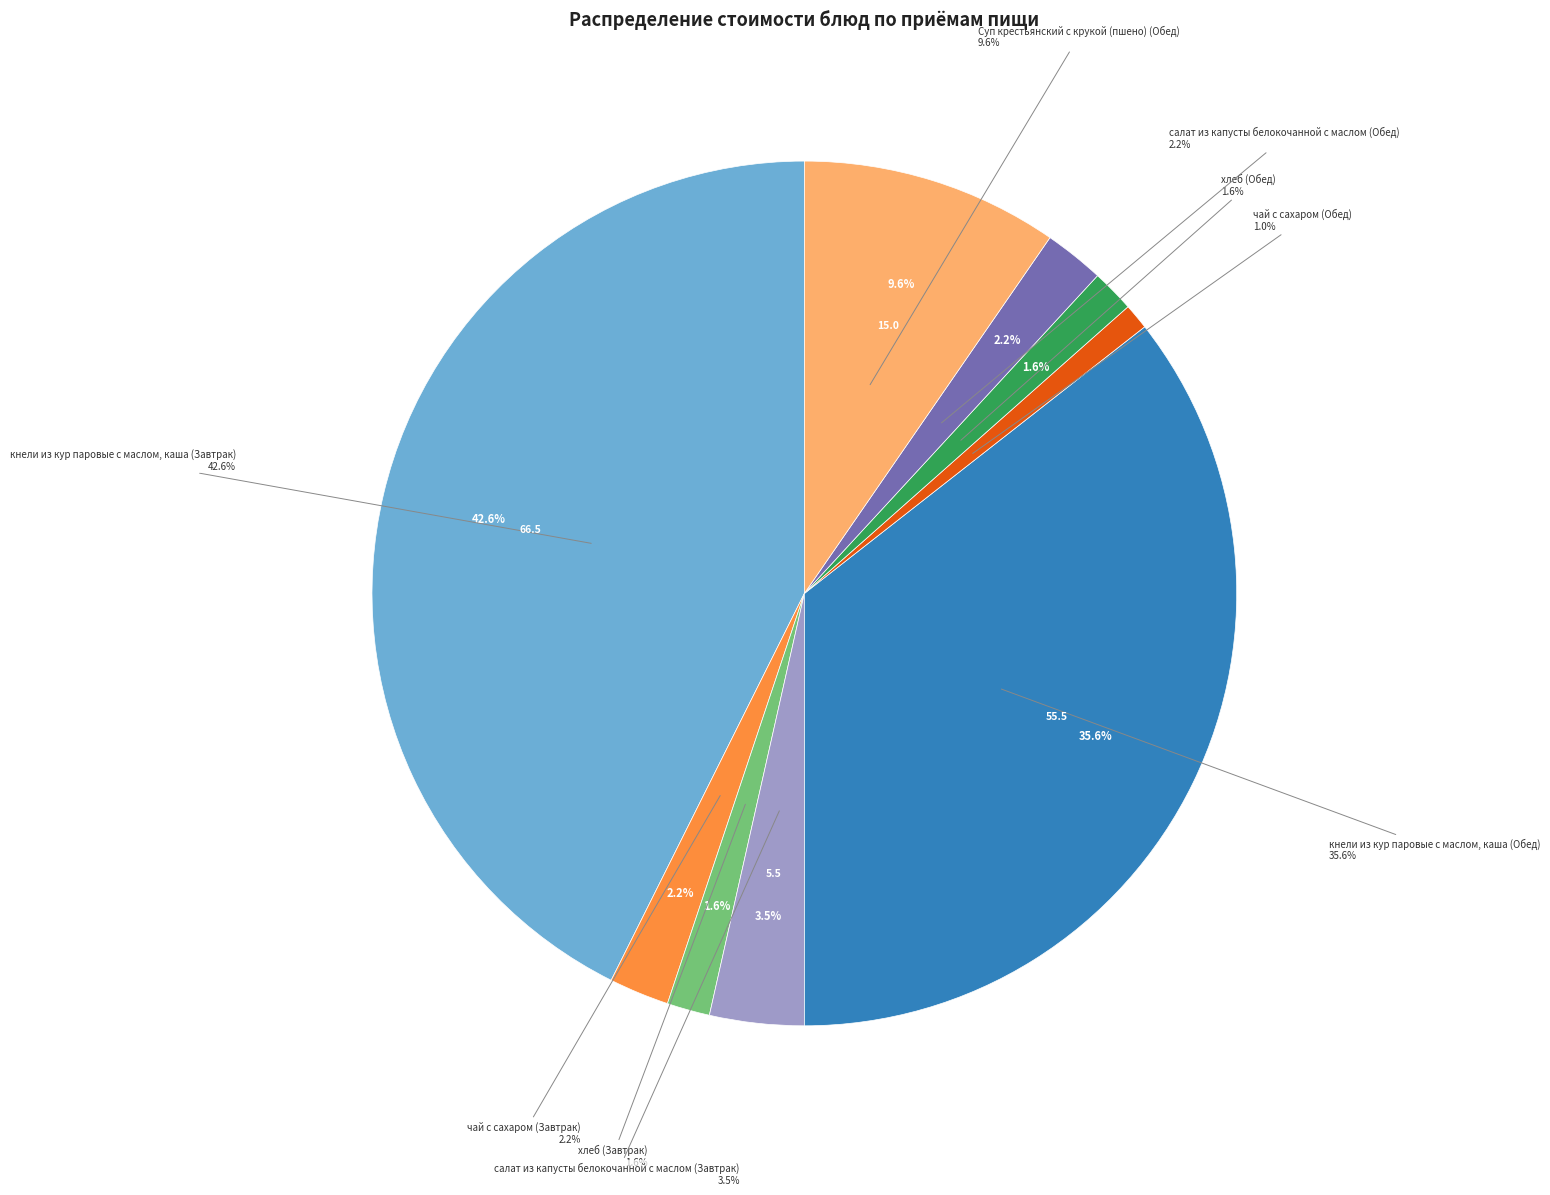

To the nearest percent, what is the combined percentage of хлеб (Завтрак) and кнели из кур паровые с маслом, каша (Завтрак)?

44%